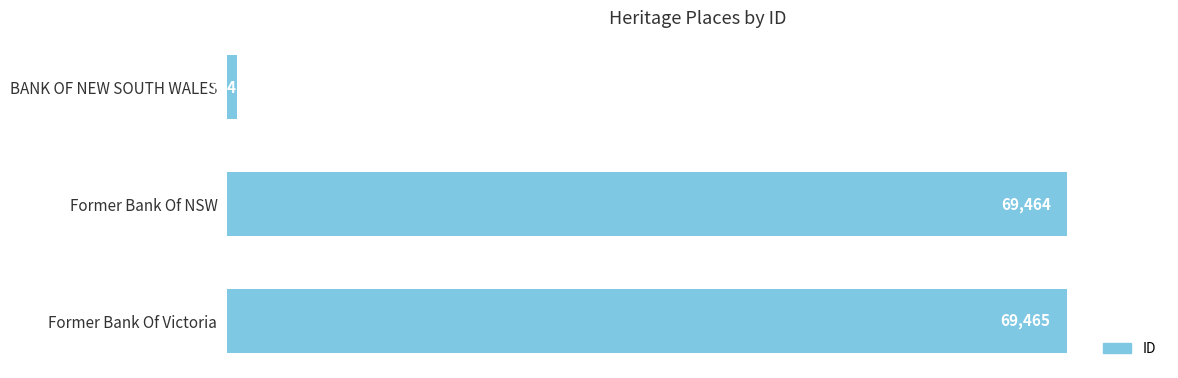

Count the number of data series in this chart.

1